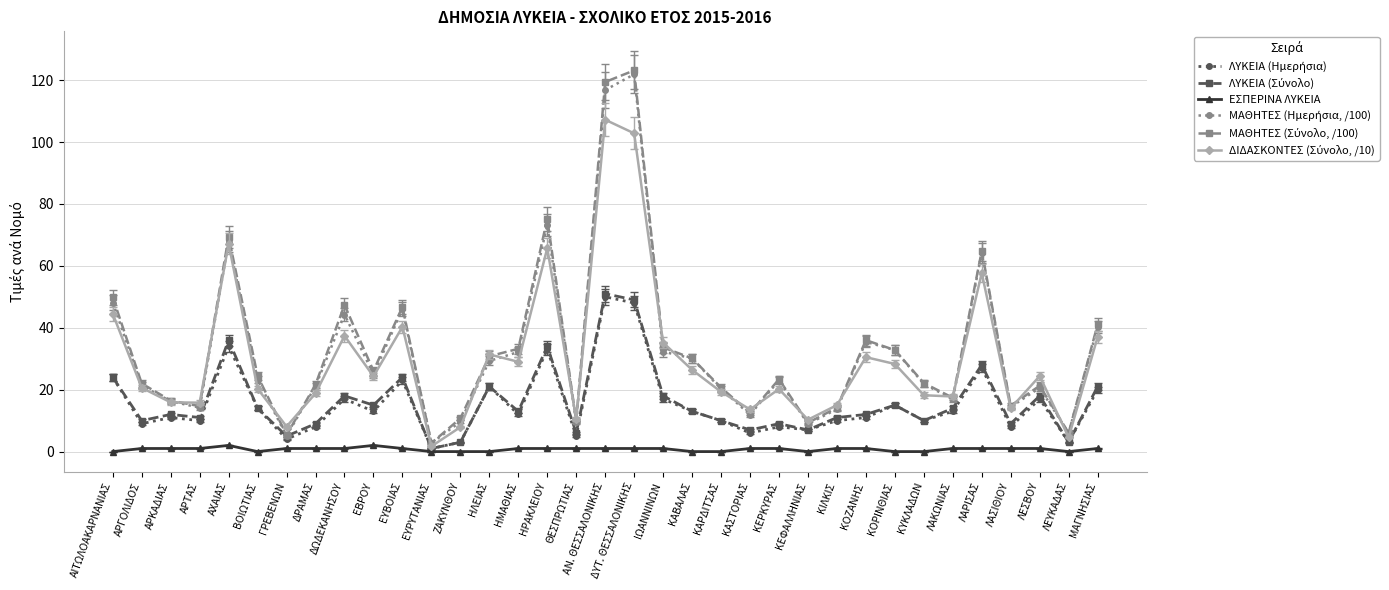

How many categories are shown in the chart?

35